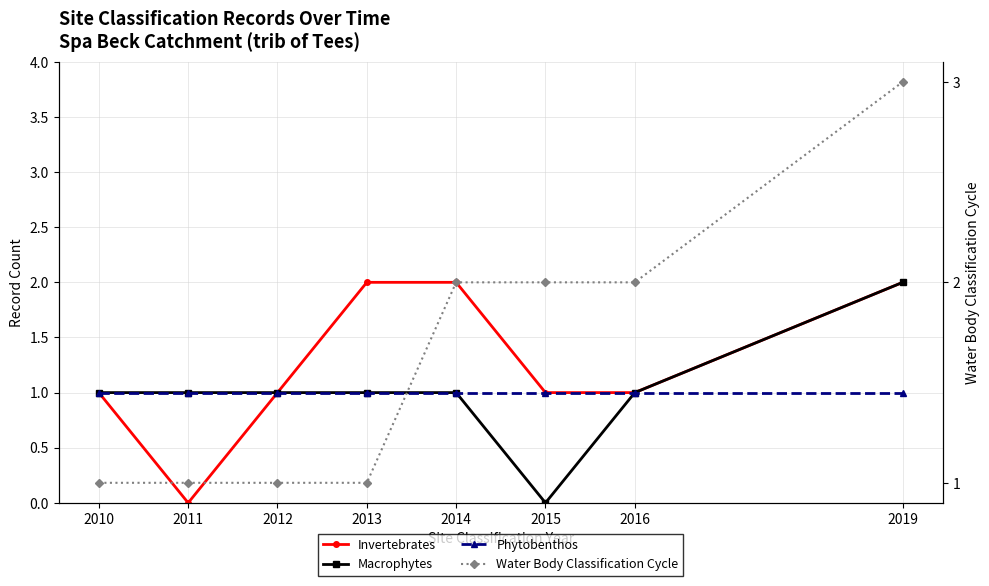

True or false: Macrophytes has more than 0 points higher than both neighbors.

False